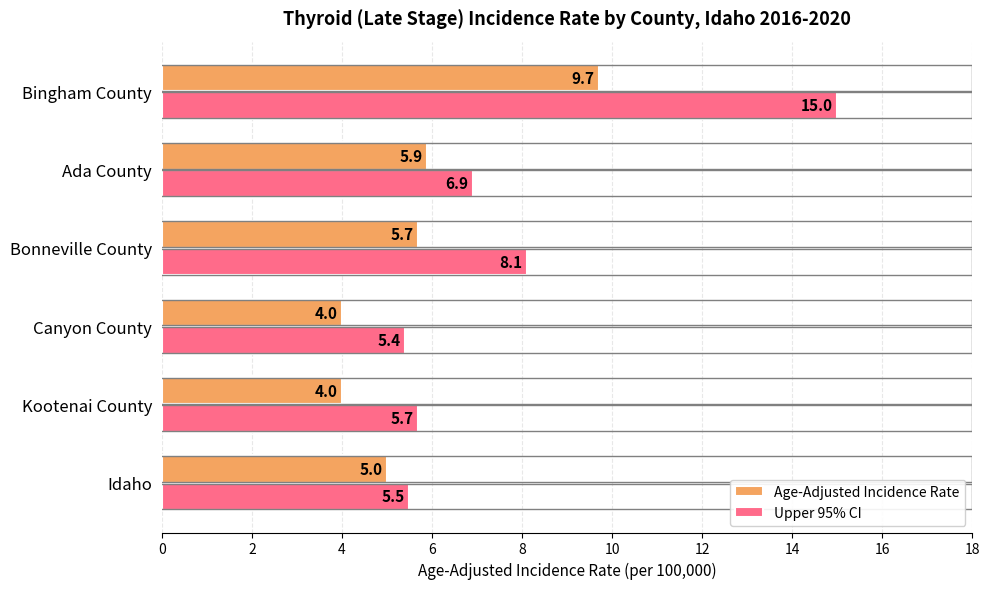

True or false: Age-Adjusted Incidence Rate has a value of 1.5 at Canyon County.

False